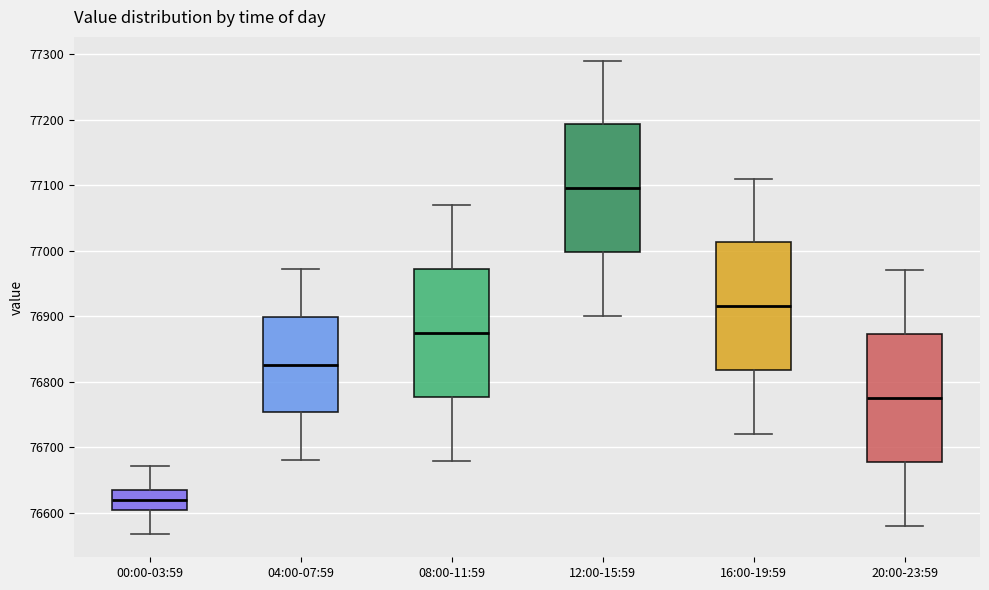

Reading left to right, transcribe this box plot: for each box, give where its median line is, the range the box spans, and where its two whiskers end, as read against the y-axis. The values are not printed on the chart, so give them approximately, as read against the axis.

00:00-03:59: median 76620, box 76600 to 76630, whiskers 76570 to 76670
04:00-07:59: median 76830, box 76750 to 76900, whiskers 76680 to 76970
08:00-11:59: median 76880, box 76780 to 76970, whiskers 76680 to 77070
12:00-15:59: median 77100, box 77000 to 77190, whiskers 76900 to 77290
16:00-19:59: median 76920, box 76820 to 77010, whiskers 76720 to 77110
20:00-23:59: median 76780, box 76680 to 76870, whiskers 76580 to 76970